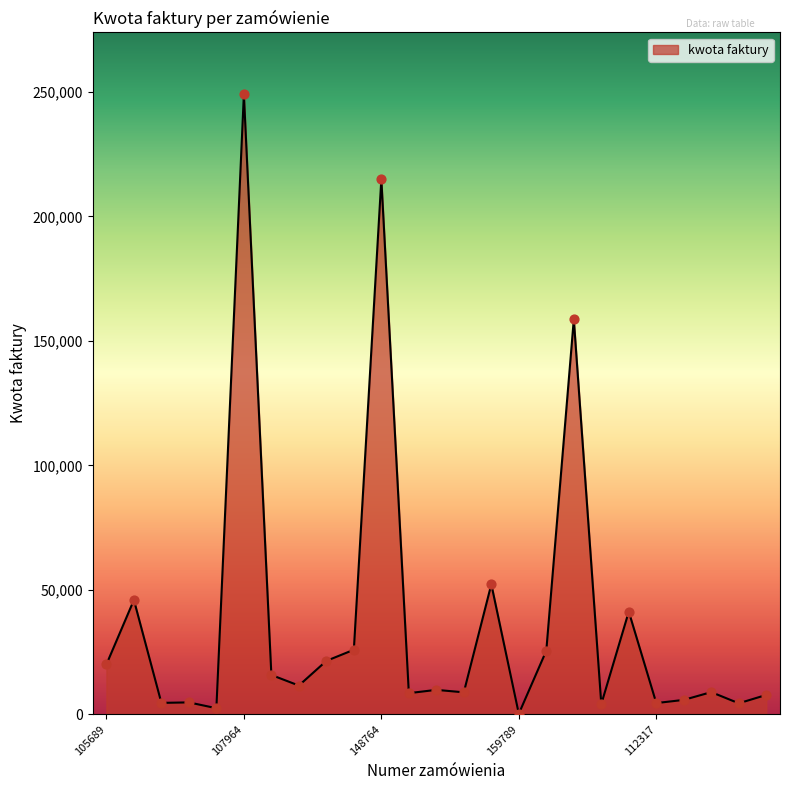

What is the maximum value shown in the chart?

248965